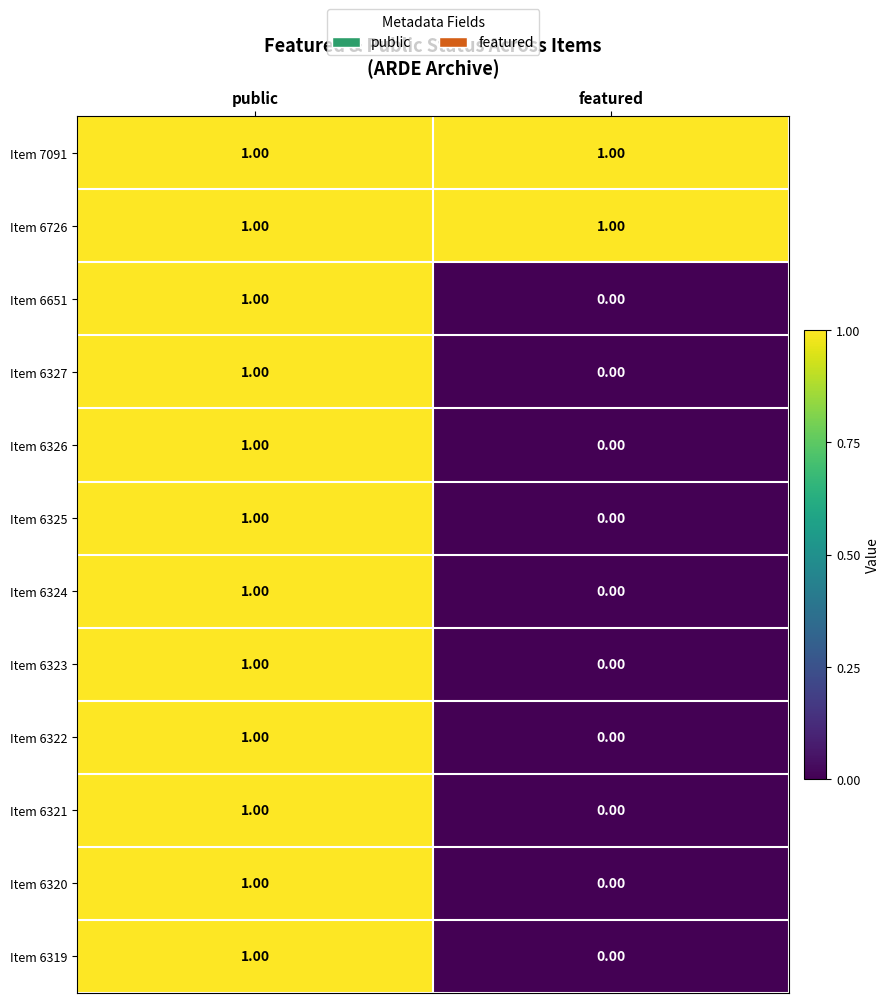

Where is Item 6327 nearest to the value 0?

featured